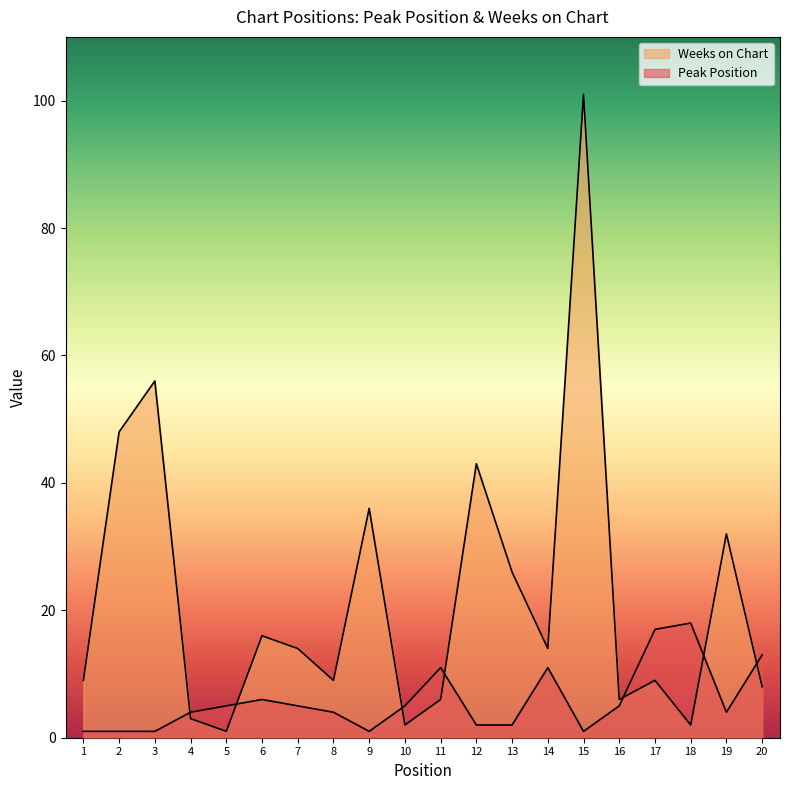

Which series has the largest total across all categories?

Weeks on Chart